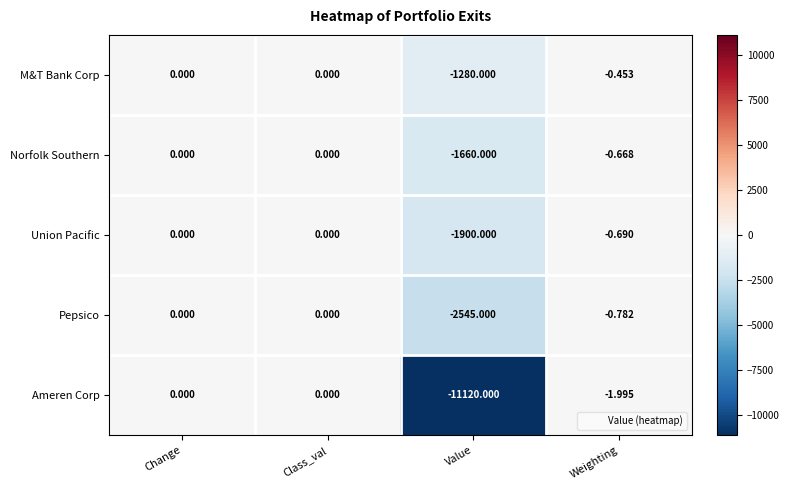

How many categories are shown in the chart?

4